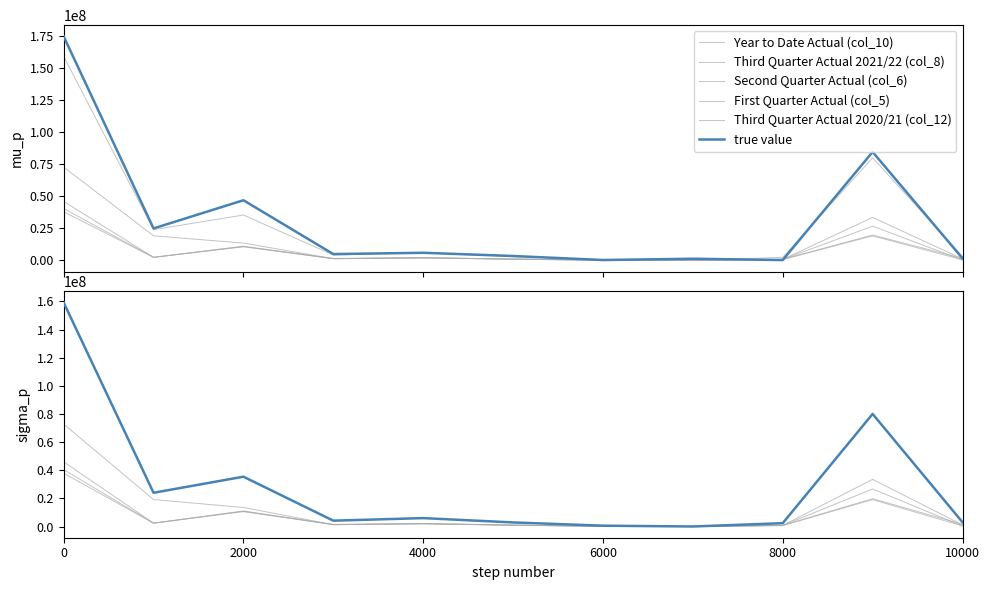

True or false: Second Quarter Actual (col_6) and Year to Date Actual (col_10) cross at least once.

False